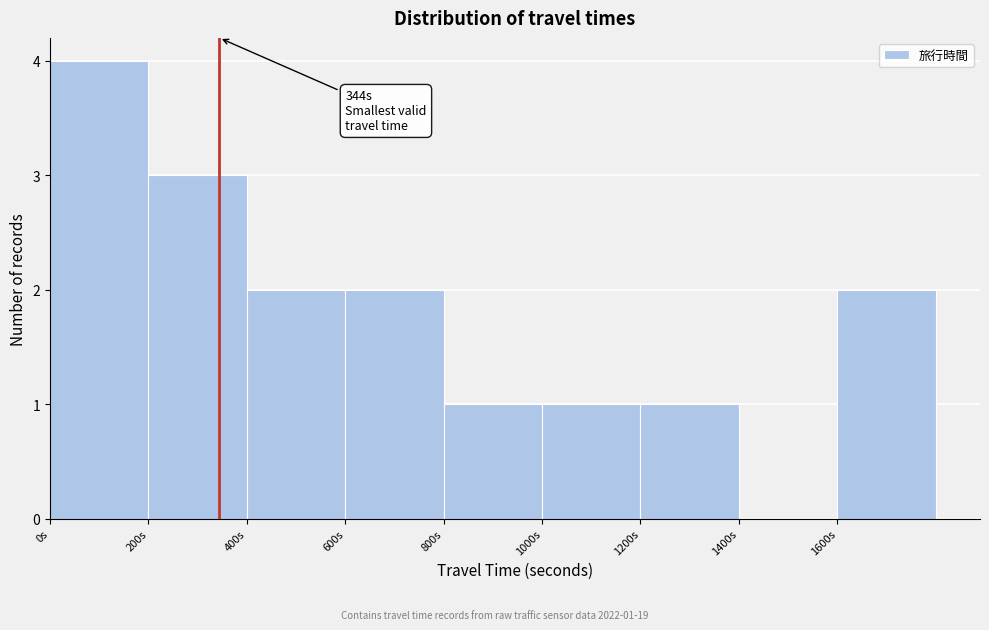

Which range on the x-axis has the tallest bar?

0 to 200